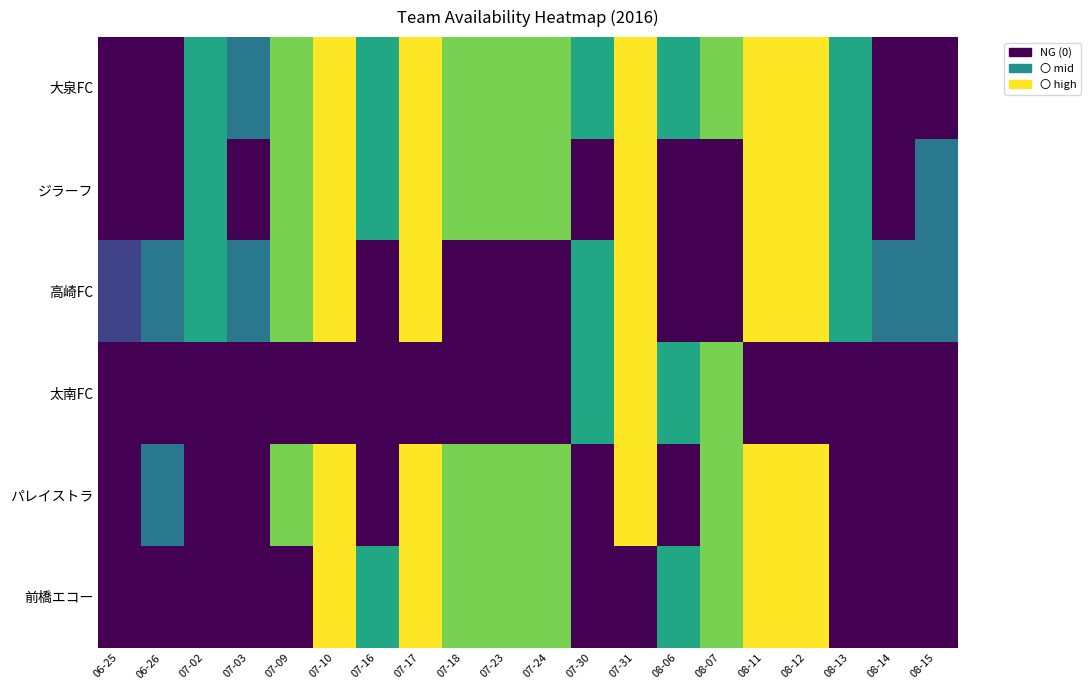

Rank the series by their maximum value, from lowest to highest.

大泉FC, ジラーフ, 高崎FC, 太南FC, パレイストラ, 前橋エコー